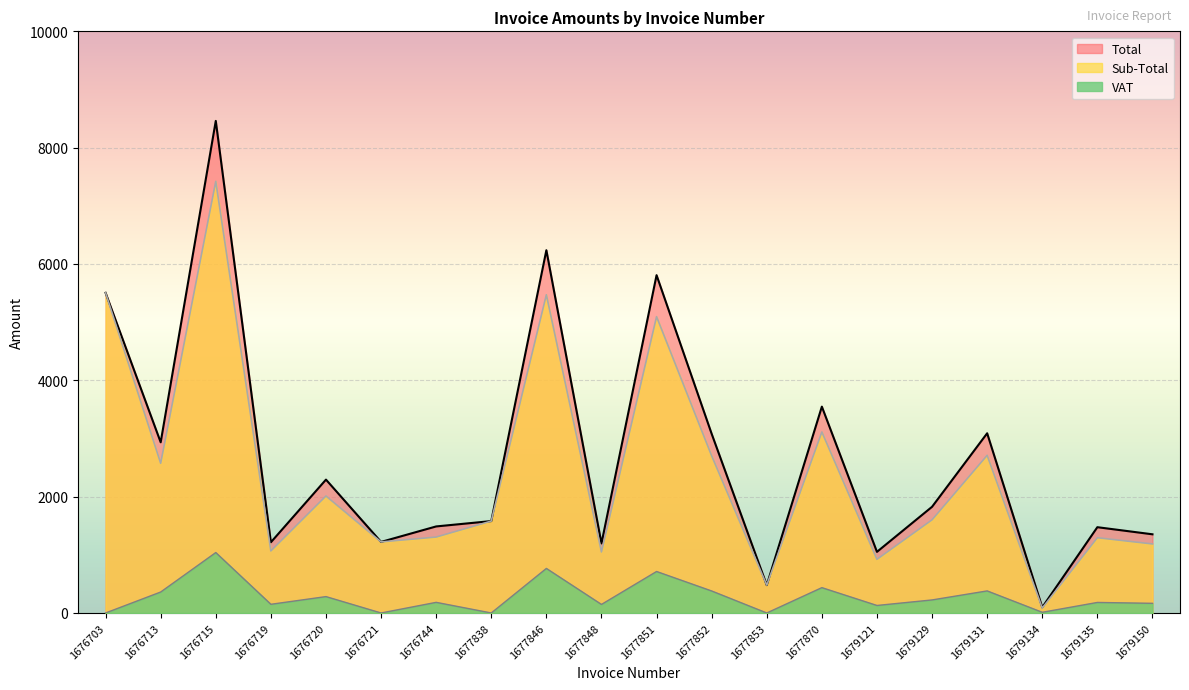

True or false: VAT and Sub-Total cross at least once.

False